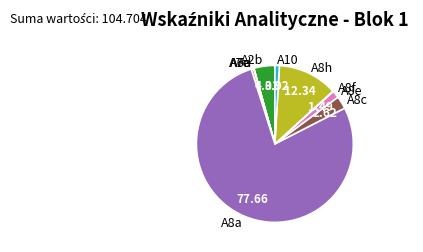

Is there any slice that represents more than half of the pie?

Yes